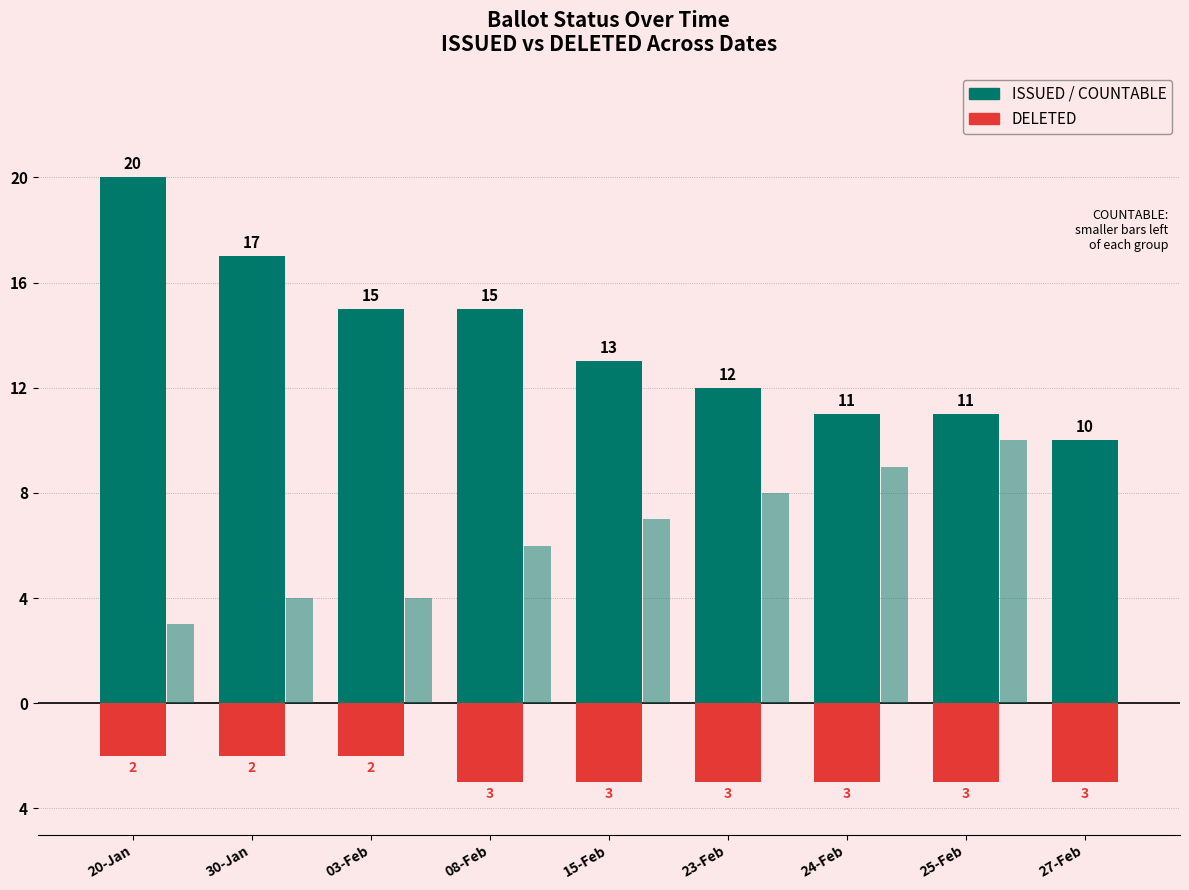

Are the bars horizontal?

No